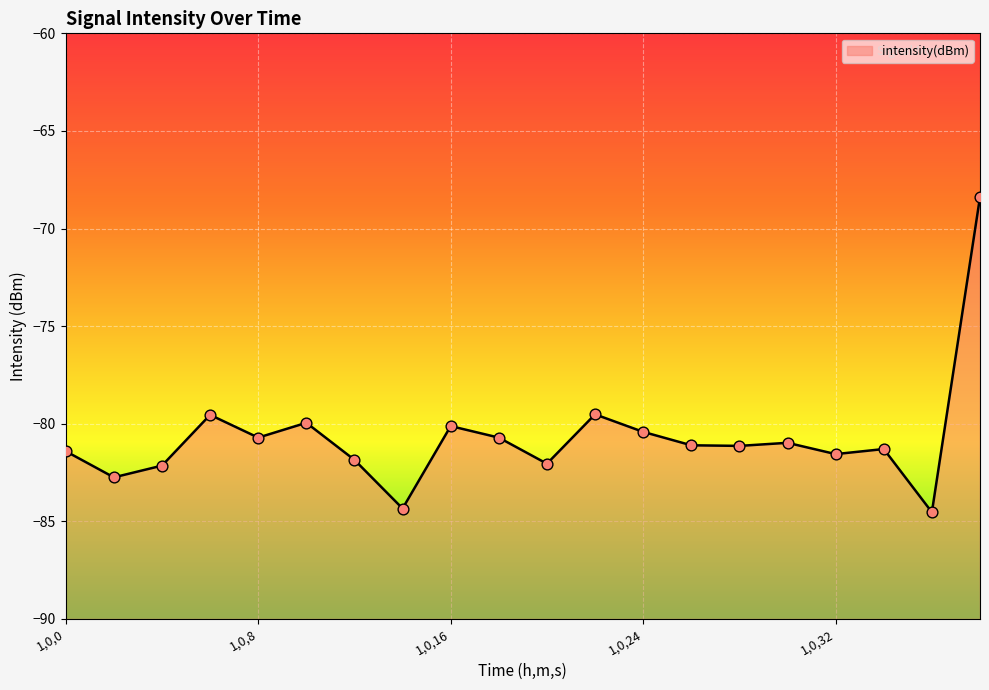

Which has a higher value, 1,0,12 or 1,0,38?

1,0,38